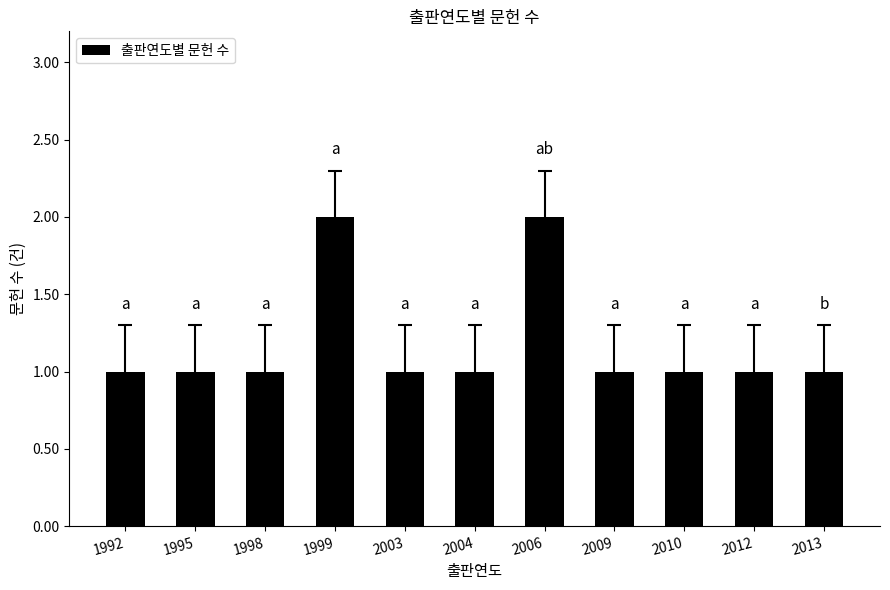

True or false: the data shows 1 at 1998.

True